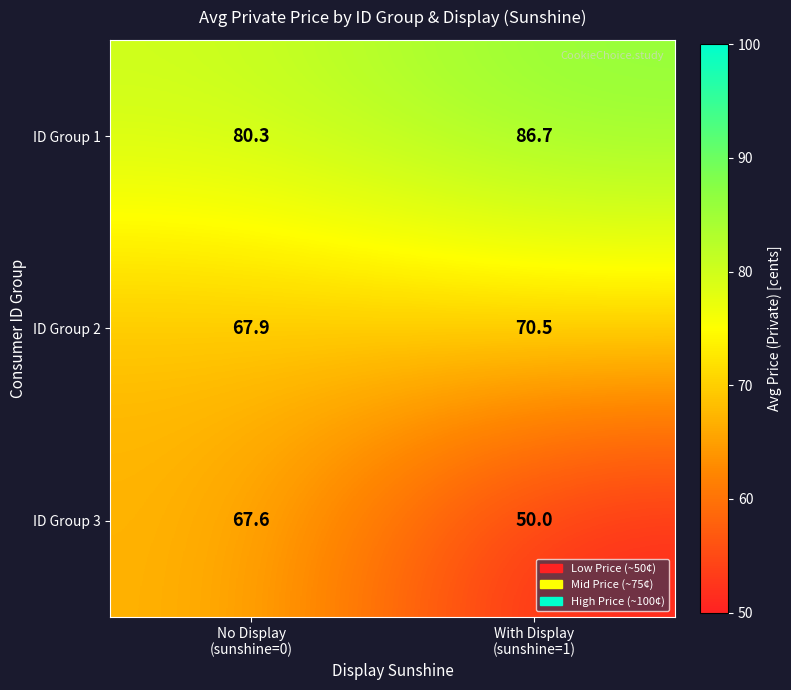

What is the average value of the ID Group 1 series?

83.5